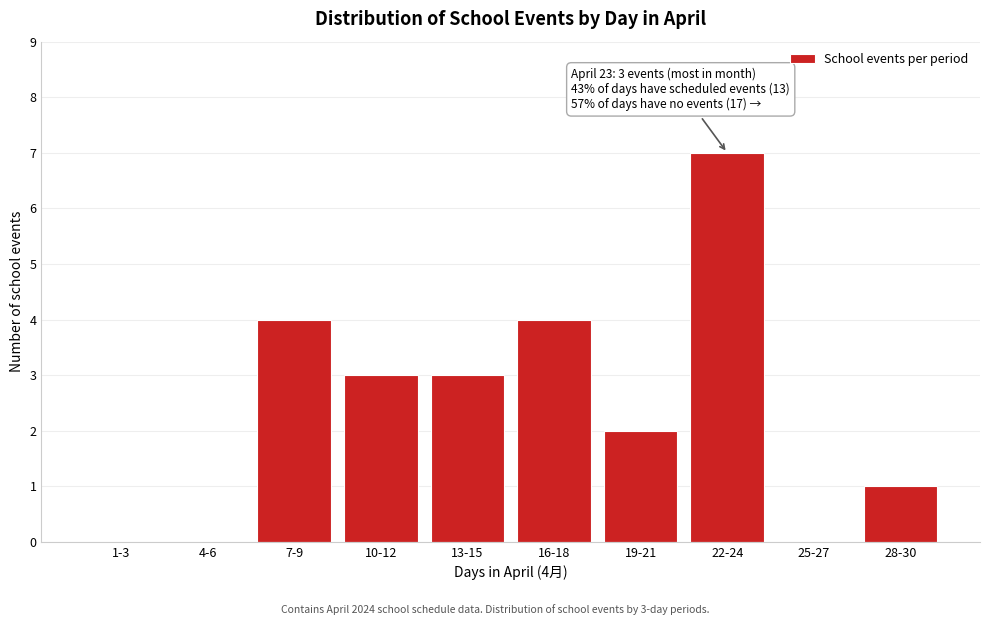

Reading left to right, list all the values displayed in this chart.

1-3=0	4-6=0	7-9=4	10-12=3	13-15=3	16-18=4	19-21=2	22-24=7	25-27=0	28-30=1